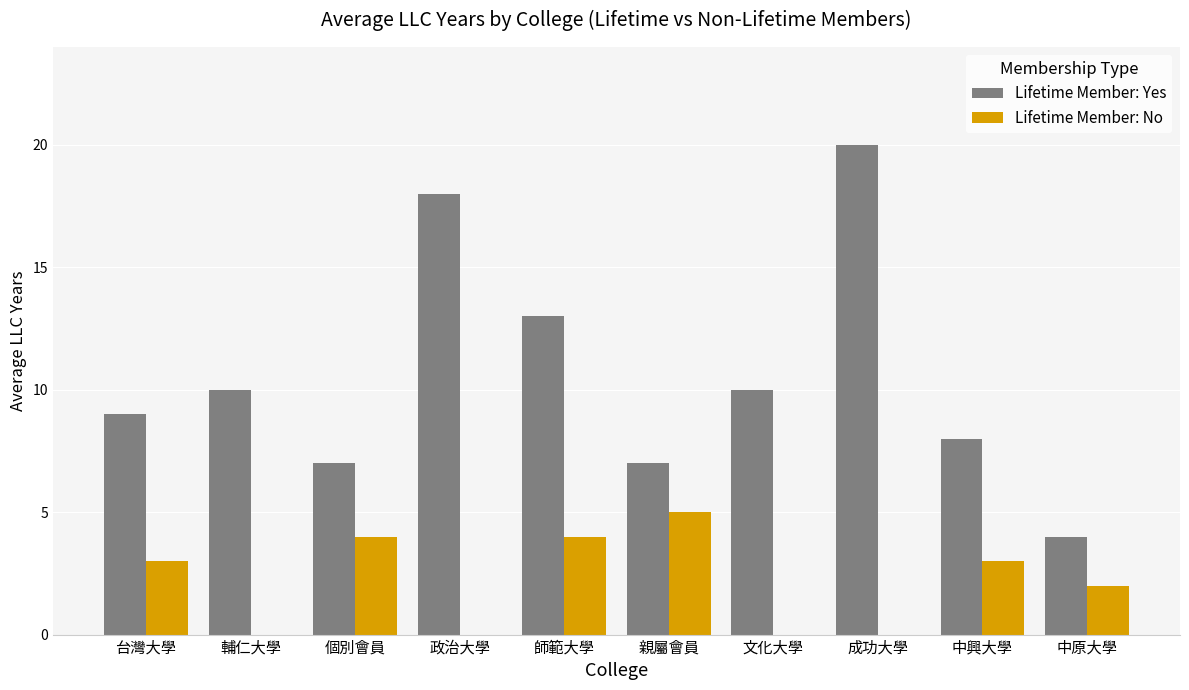

The Lifetime Member: Yes series shows 33 at 成功大學. True or false?

False